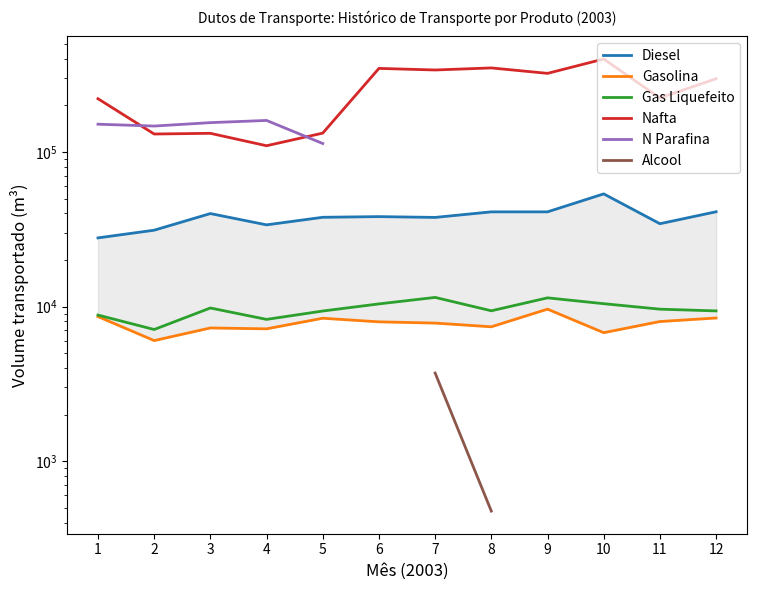

True or false: Gasolina has a value of 8607.0 at 1.

True